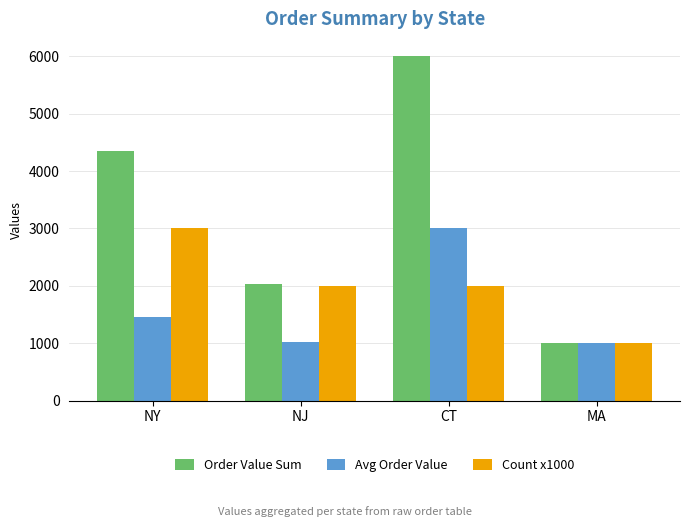

Are the bars grouped side by side (vs. stacked)?

Yes